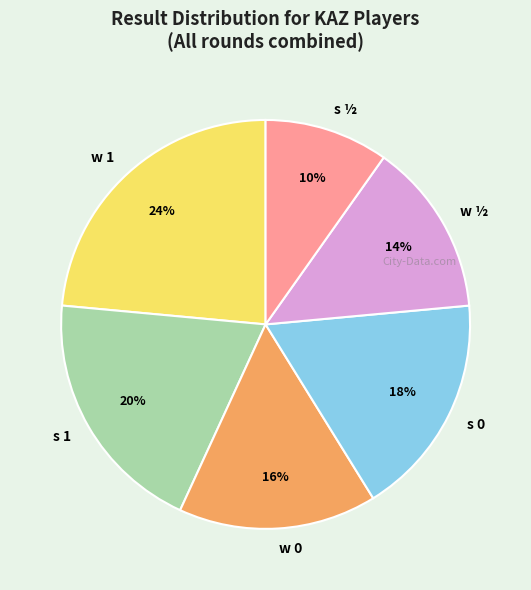

Is s 0 the majority of the pie?

No